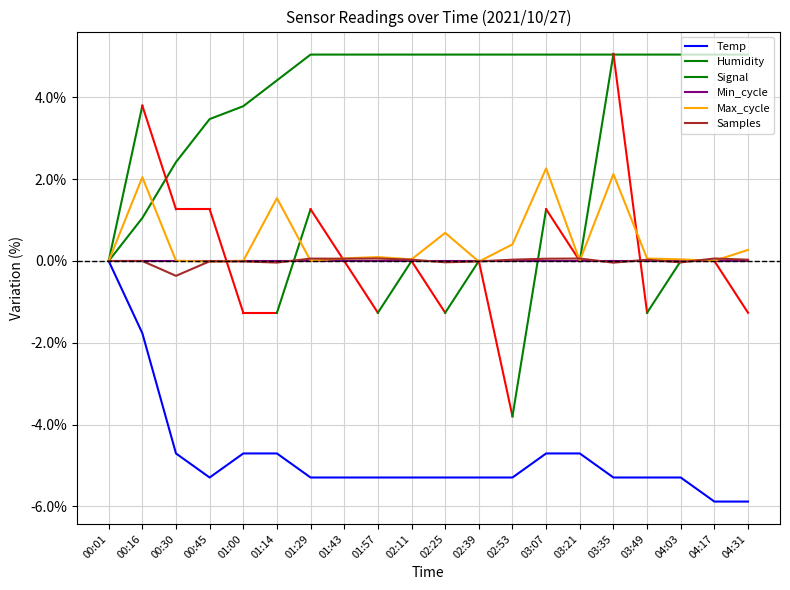

Where is Max_cycle nearest to the value 1?

02:25